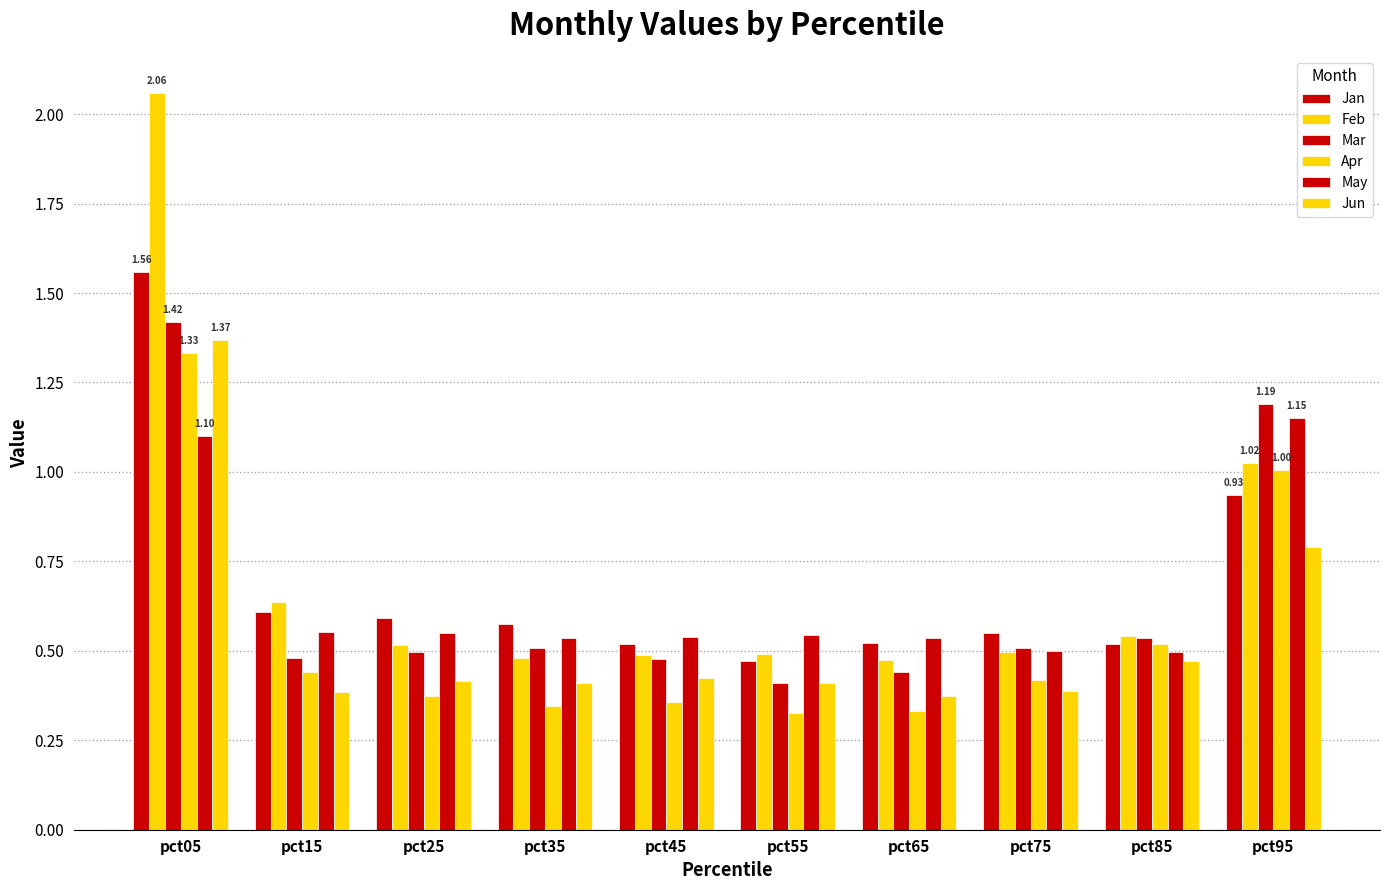

Is the value of Apr at pct45 greater than the value of Feb at pct05?

No